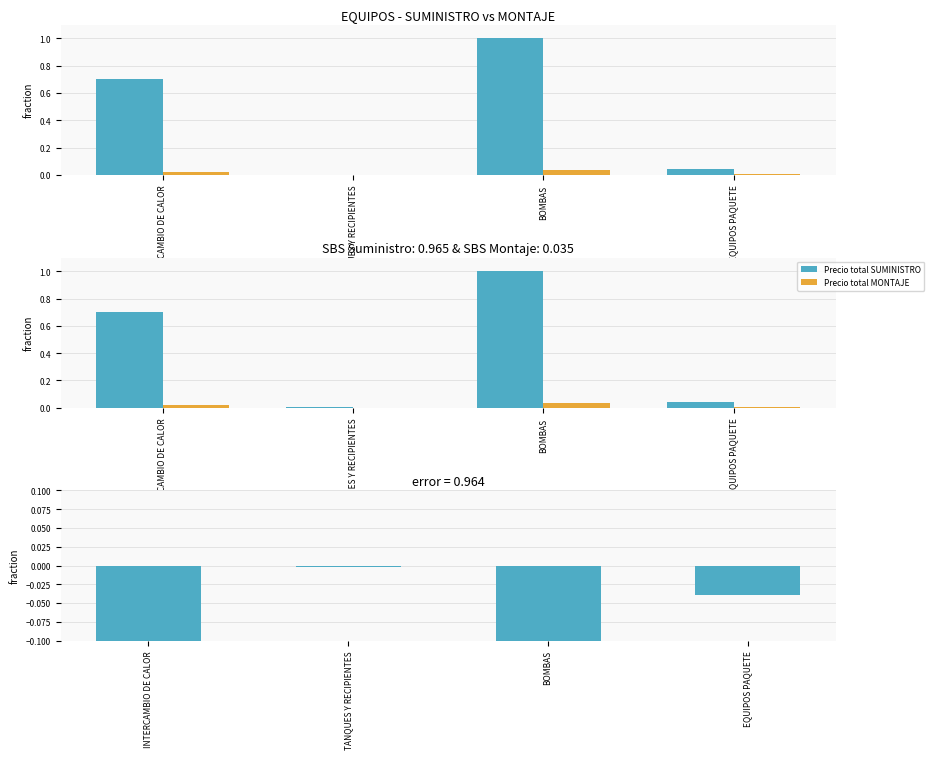

Reading left to right, transcribe all the data shown in this chart.

Precio total SUMINISTRO: INTERCAMBIO DE CALOR=0.7	TANQUES Y RECIPIENTES=0.0	BOMBAS=1.0	EQUIPOS PAQUETE=0.0
Precio total MONTAJE: INTERCAMBIO DE CALOR=0.0	TANQUES Y RECIPIENTES=0.0	BOMBAS=0.0	EQUIPOS PAQUETE=0.0
difference (MONTAJE - SUMINISTRO normalized): INTERCAMBIO DE CALOR=-0.7	TANQUES Y RECIPIENTES=-0.0	BOMBAS=-1.0	EQUIPOS PAQUETE=-0.0